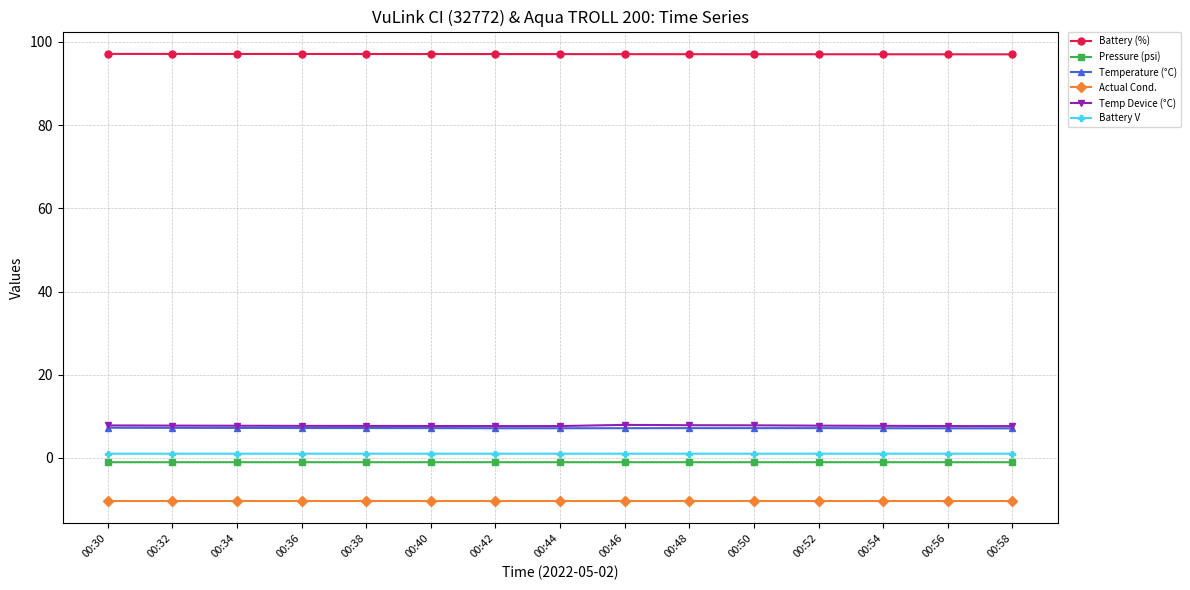

How many lines are shown in the chart?

6